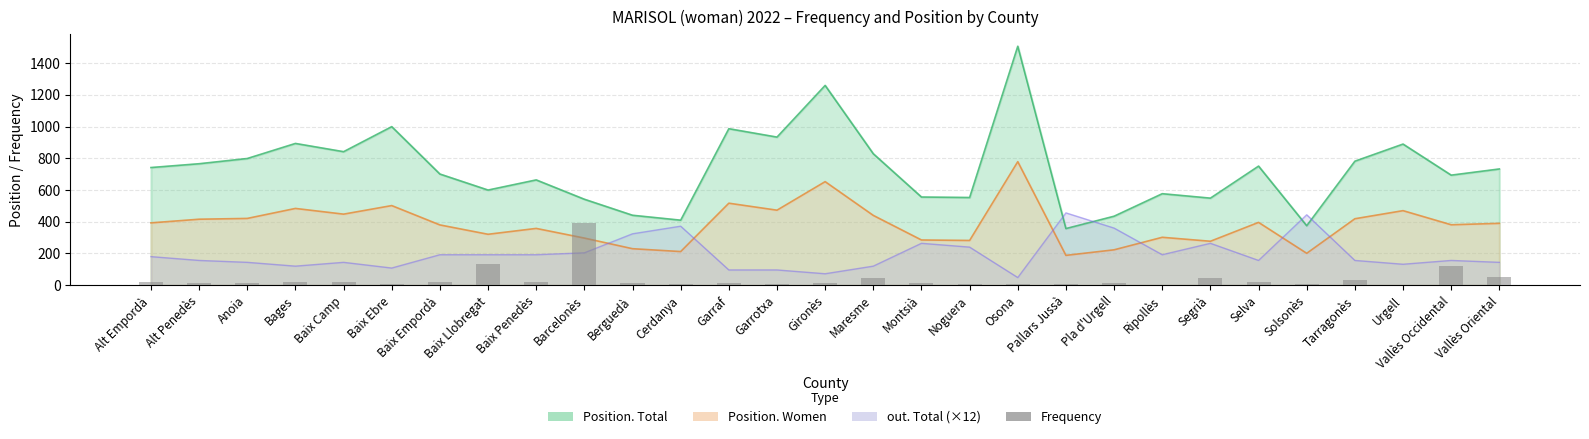

What is the label of the 10th bar from the right?

Pallars Jussà